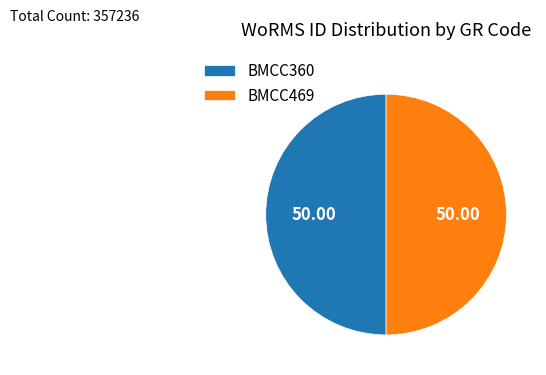

Approximately how many times larger is the value at BMCC469 compared to BMCC360?

1.0